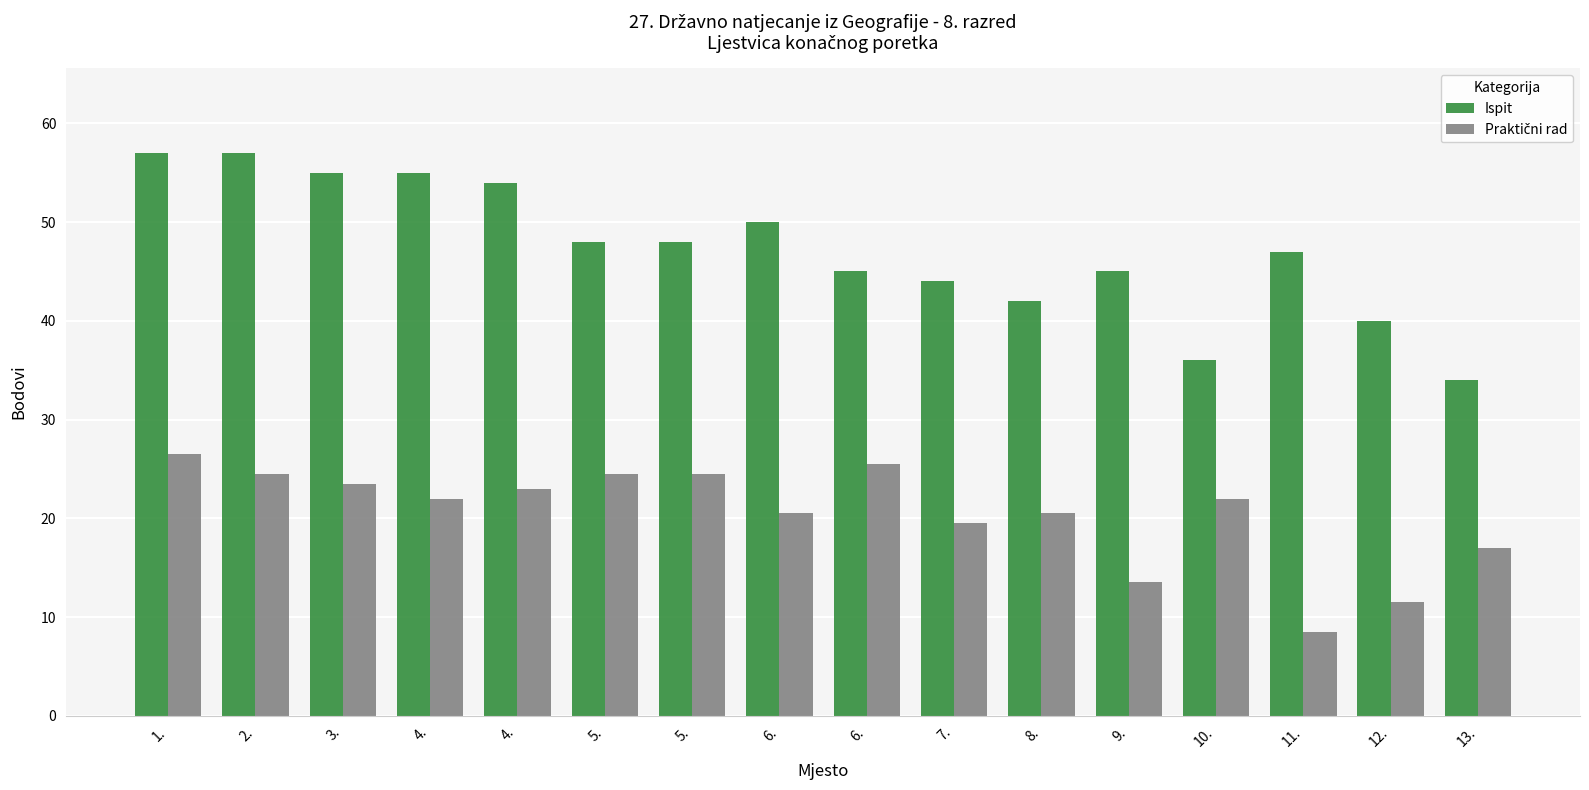

Does the chart contain any negative values?

No